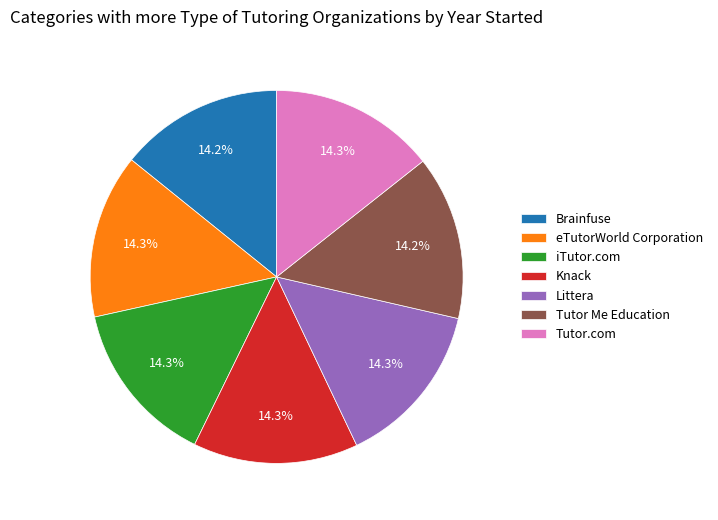

What percentage is NOT represented by Knack?

85.7%